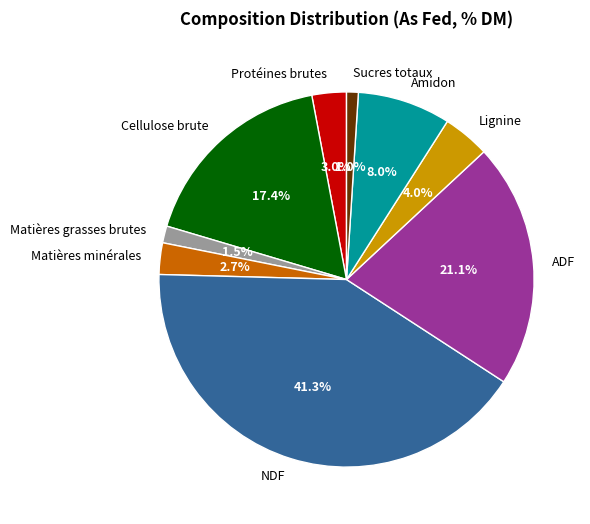

To the nearest percent, what is the combined percentage of Protéines brutes and Lignine?

7%